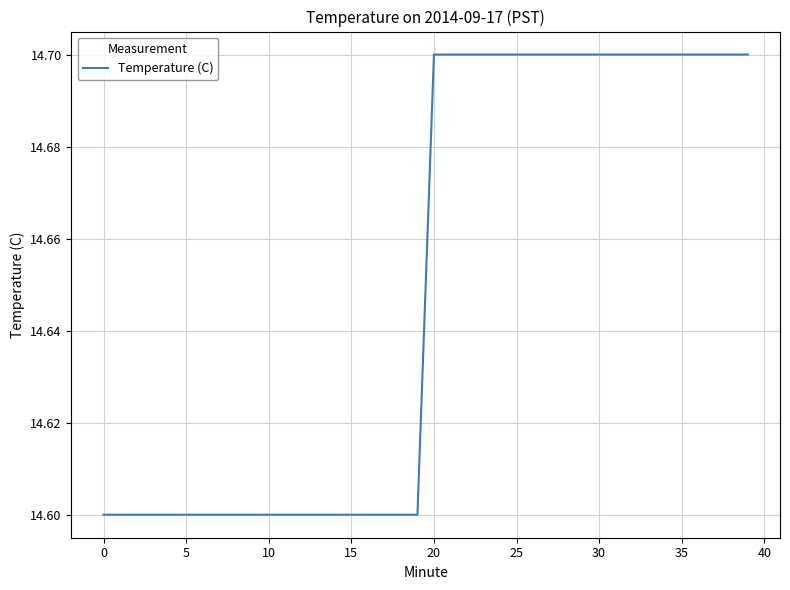

Reading right to left, list all the values displayed in this chart.

14.7	14.7	14.7	14.7	14.7	14.7	14.7	14.7	14.7	14.7	14.7	14.7	14.7	14.7	14.7	14.7	14.7	14.7	14.7	14.7	14.6	14.6	14.6	14.6	14.6	14.6	14.6	14.6	14.6	14.6	14.6	14.6	14.6	14.6	14.6	14.6	14.6	14.6	14.6	14.6